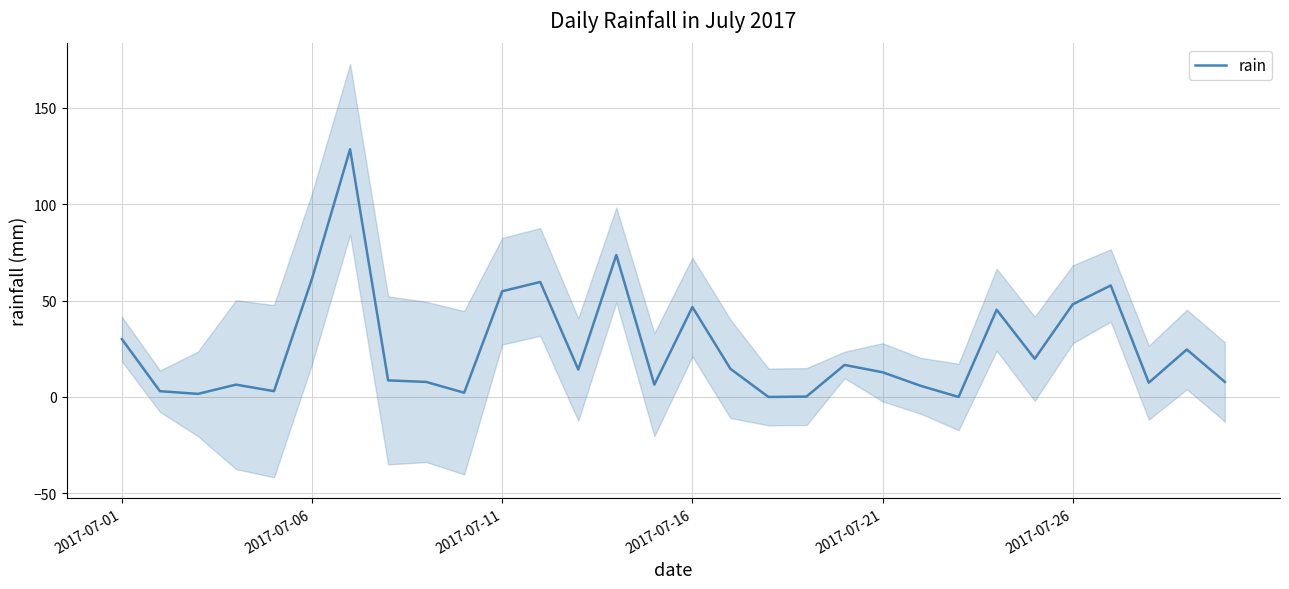

How many points are higher than both their immediate neighbors (excluding endpoints)?

9